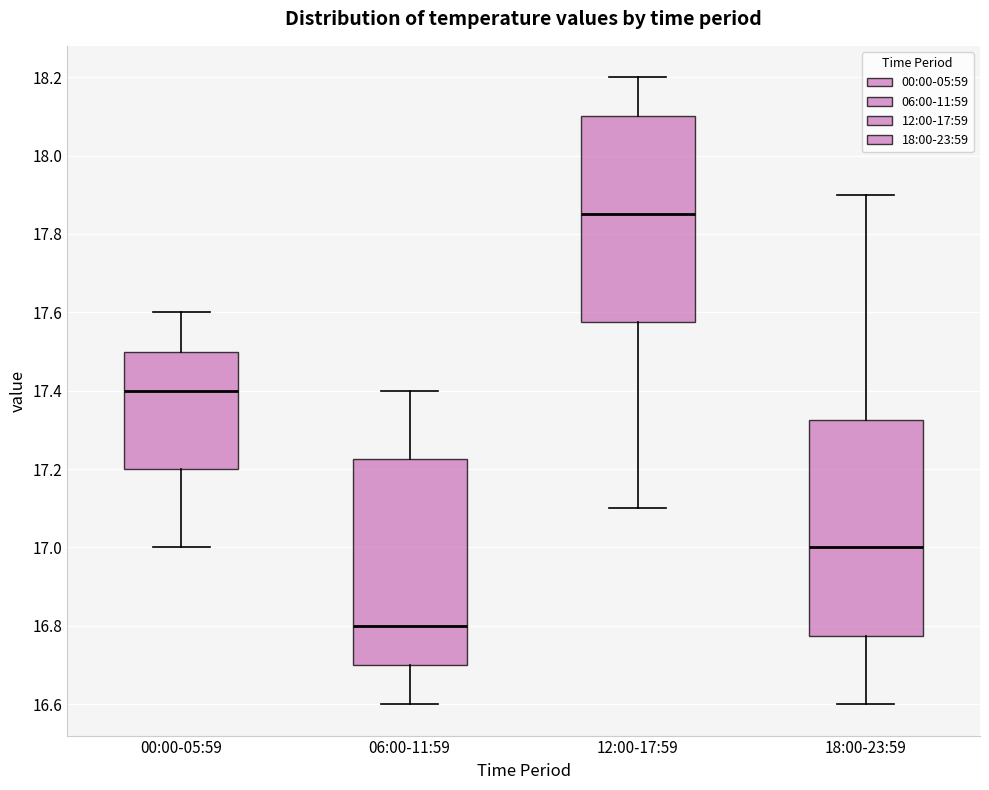

Reading left to right, read every box against the y-axis: the position of its median line, the range the box covers, and the ends of its whiskers. The values are not printed on the chart, so give them approximately, as read against the axis.

00:00-05:59: median 17.40, box 17.20 to 17.50, whiskers 17.00 to 17.60
06:00-11:59: median 16.80, box 16.70 to 17.22, whiskers 16.60 to 17.40
12:00-17:59: median 17.86, box 17.58 to 18.10, whiskers 17.10 to 18.20
18:00-23:59: median 17.00, box 16.78 to 17.32, whiskers 16.60 to 17.90